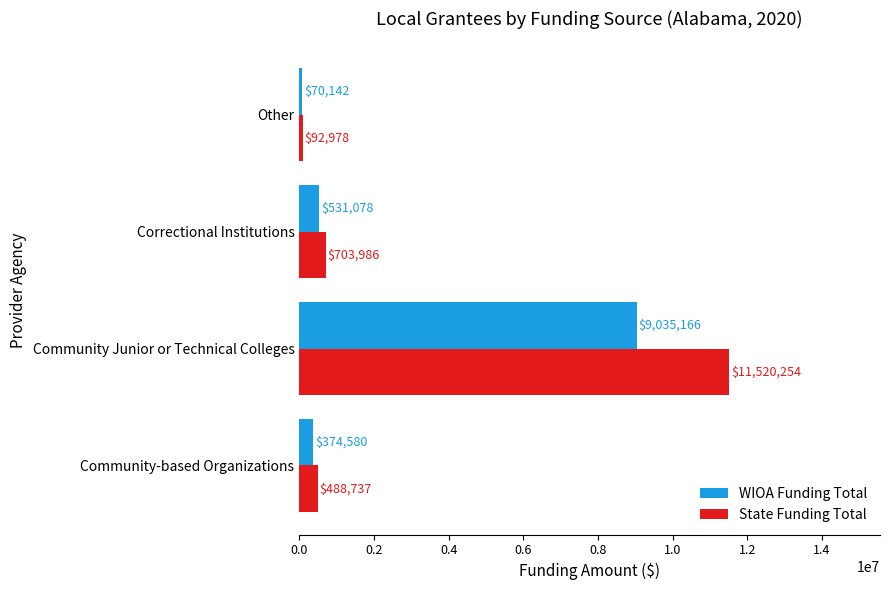

How many data points does each series have?

4